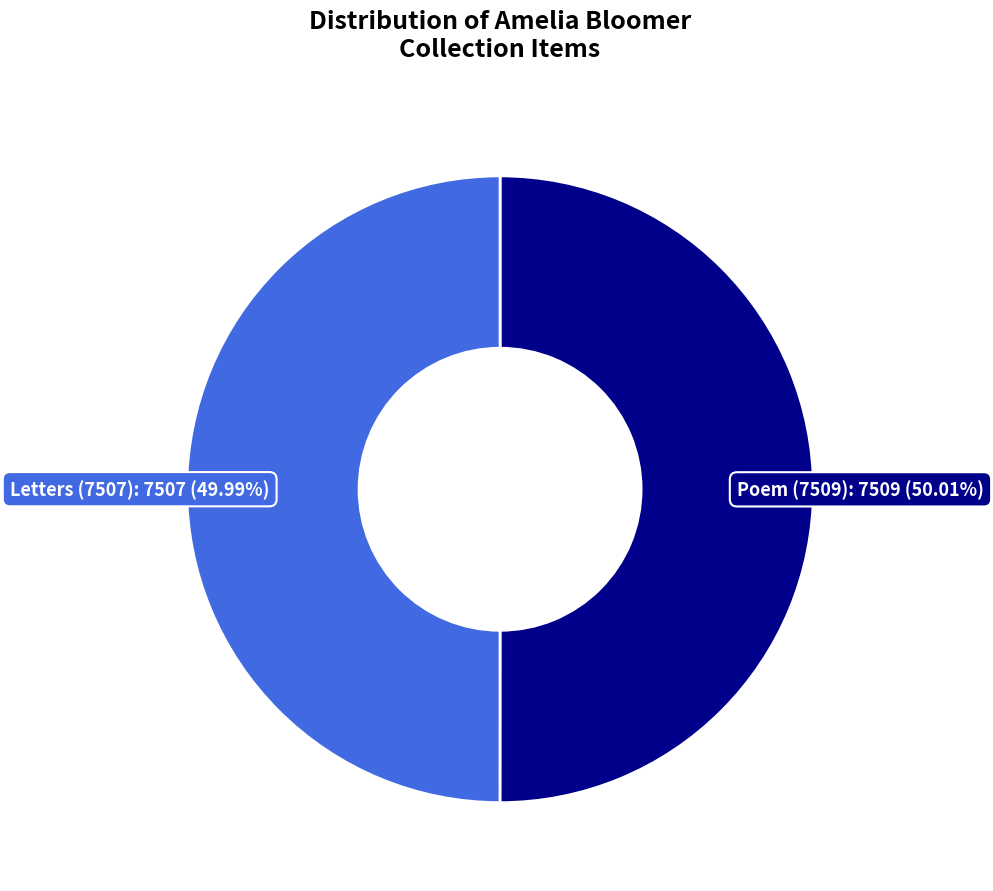

Is there a majority slice in this chart?

Yes